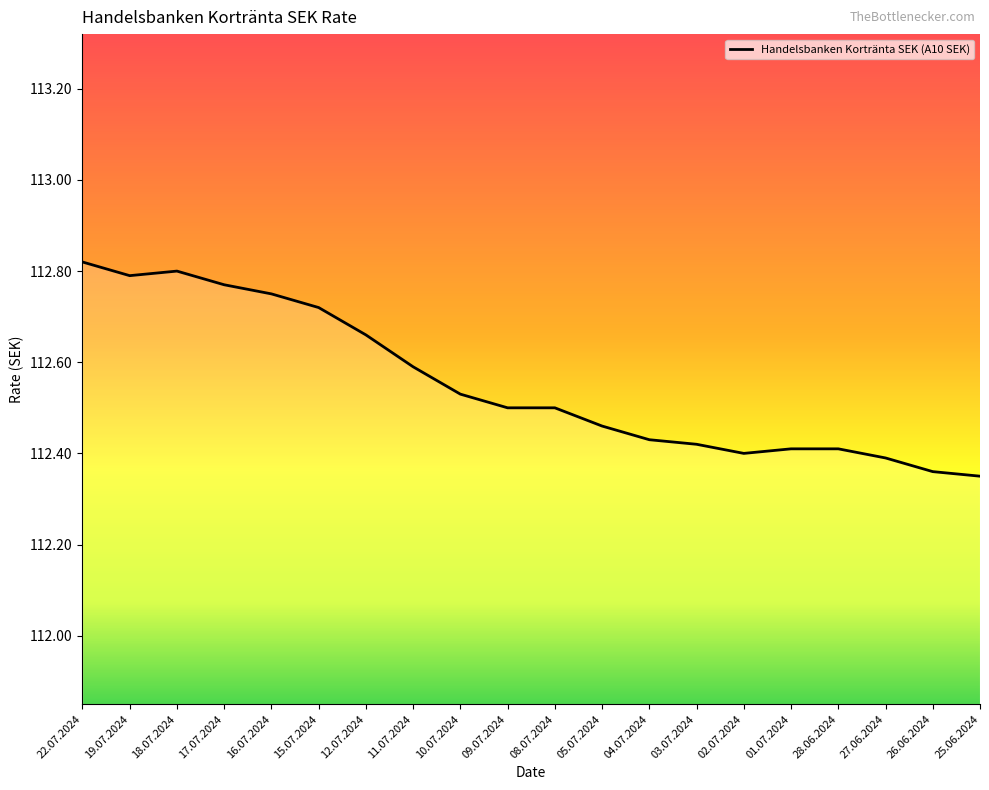

What is the sum of all values?

2251.1